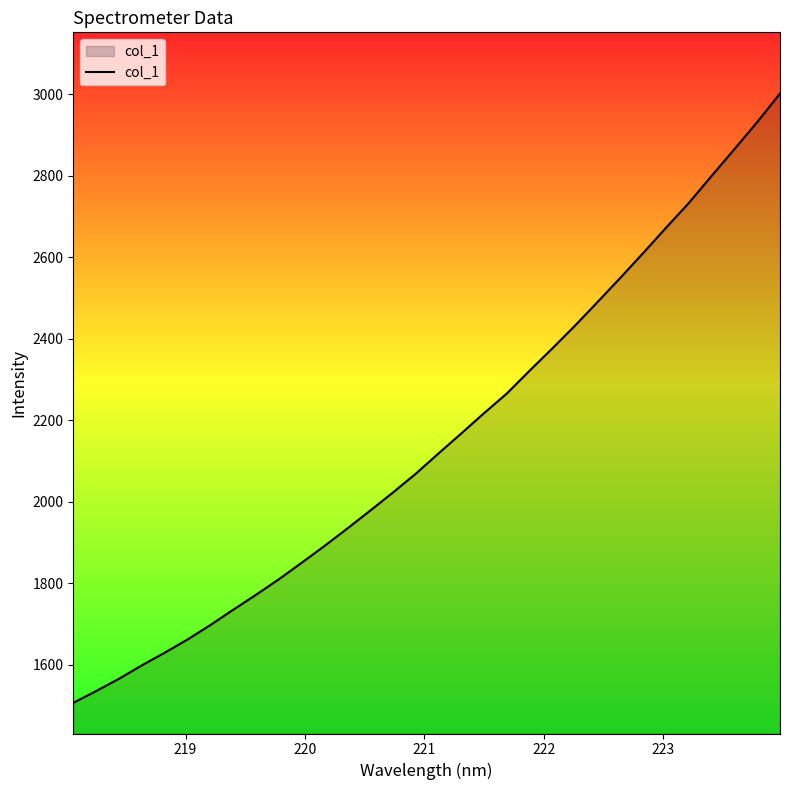

What is the difference between the maximum and minimum values?

1495.0